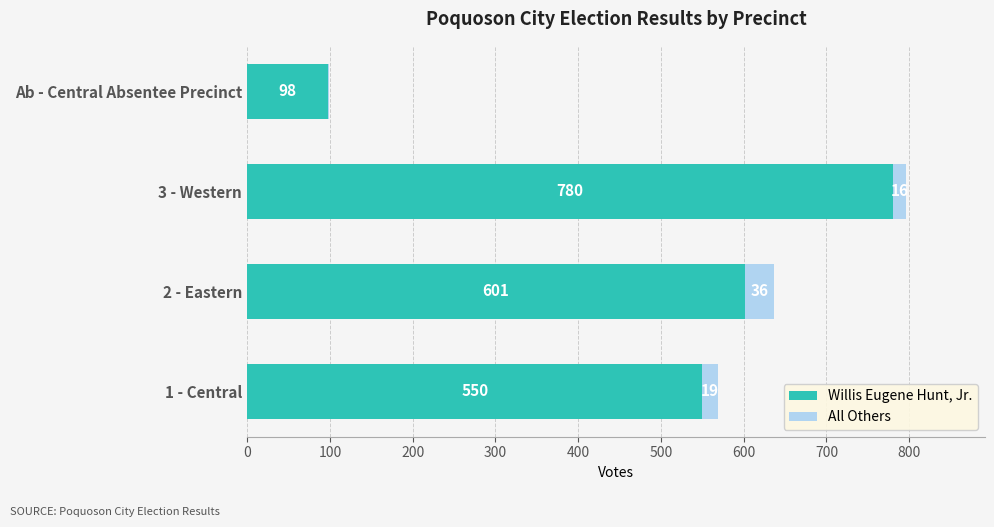

Read the Willis Eugene Hunt, Jr. value at 3 - Western.

780